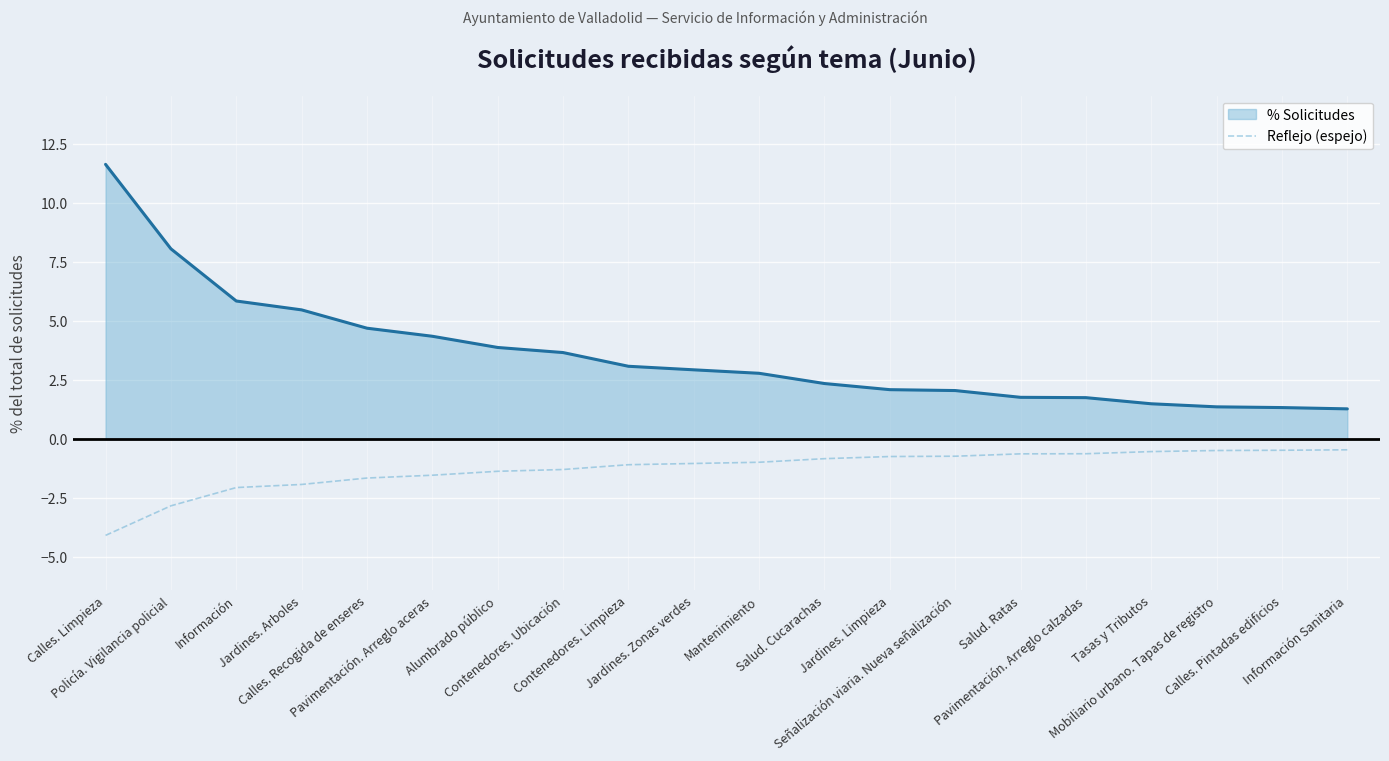

What is the minimum value shown in the chart?

-4.1